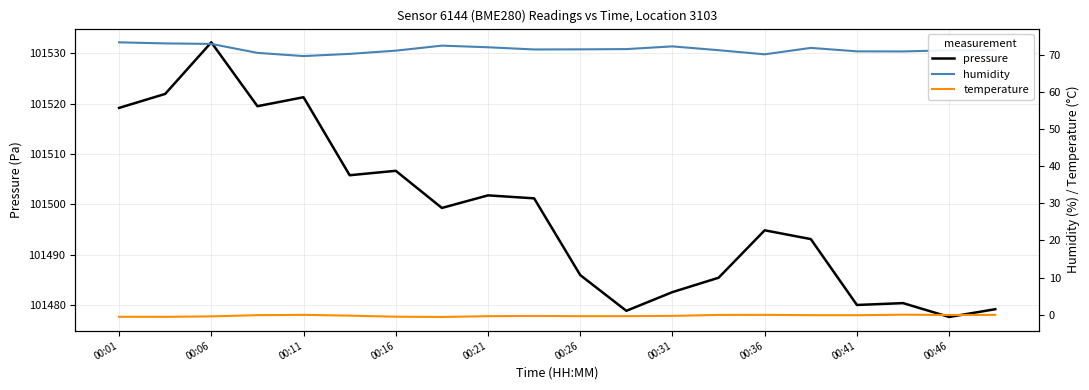

How many lines are shown in the chart?

3